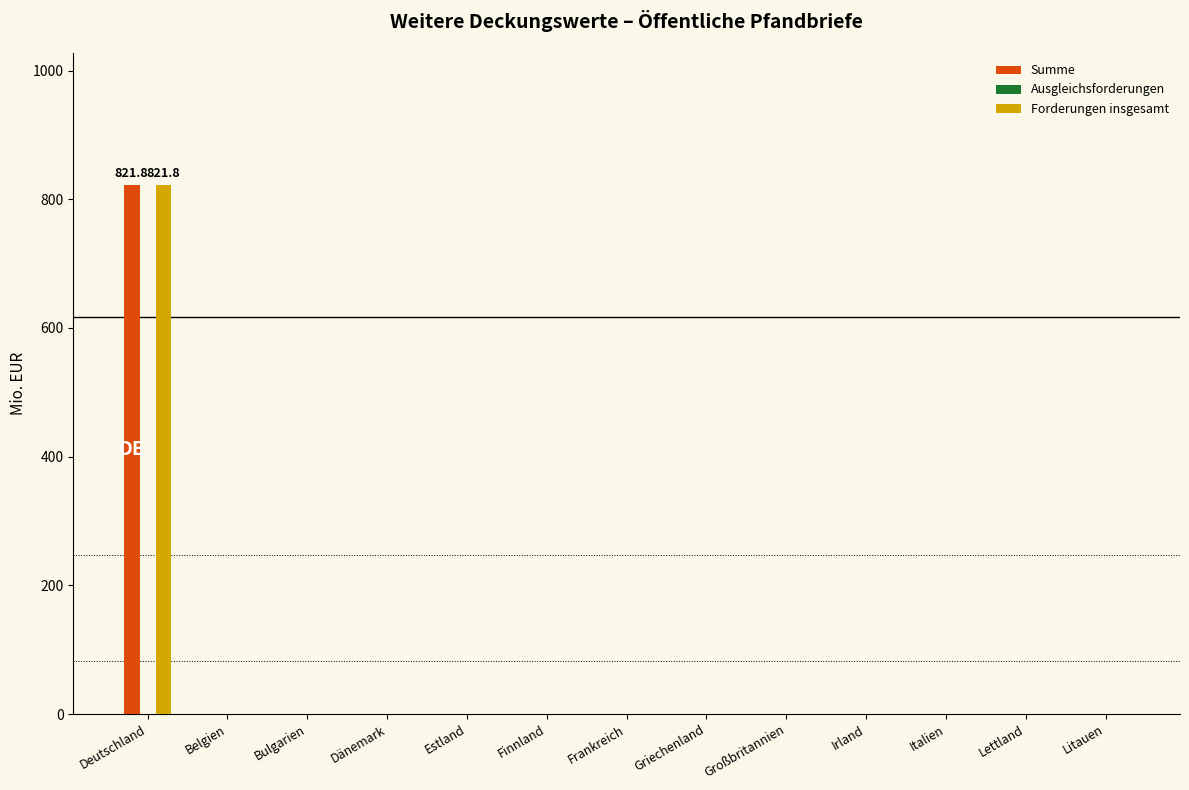

The value of Summe at Deutschland is 179.0. True or false?

False